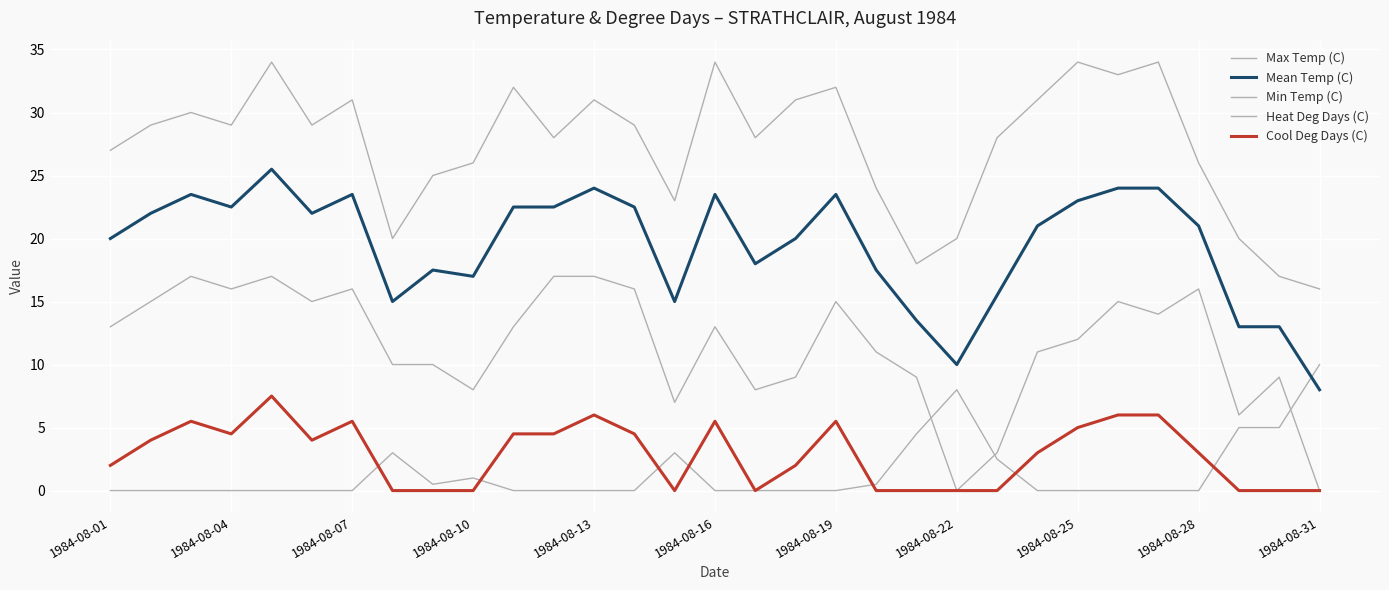

Does the chart display data point markers on the line(s)?

No